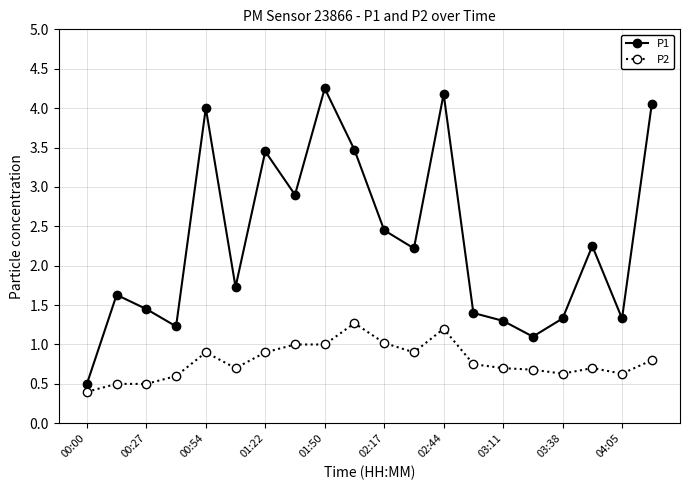

At how many categories does at least one series exceed 3?

6